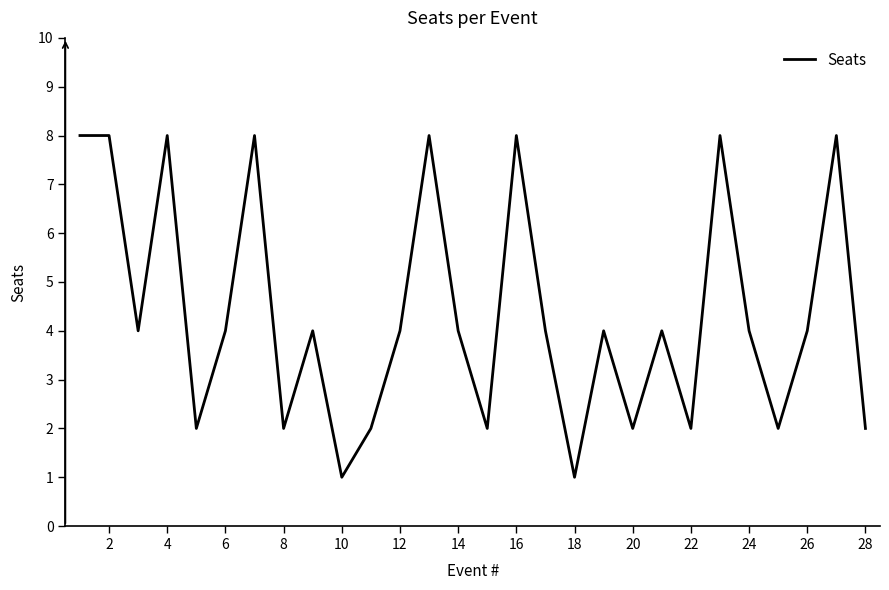

How many lines are shown in the chart?

1